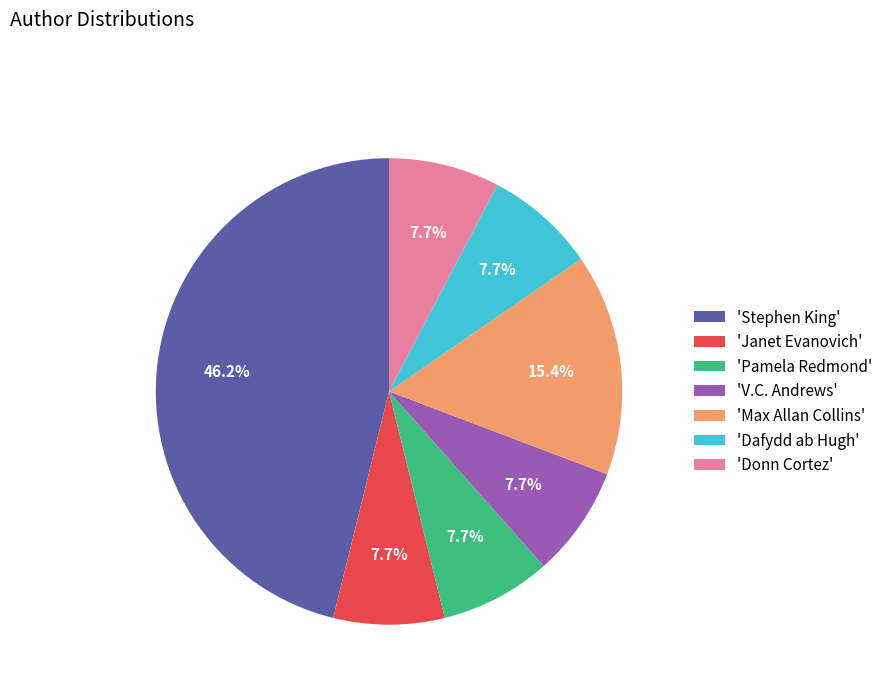

Which category has the biggest portion of the pie?

'Stephen King'